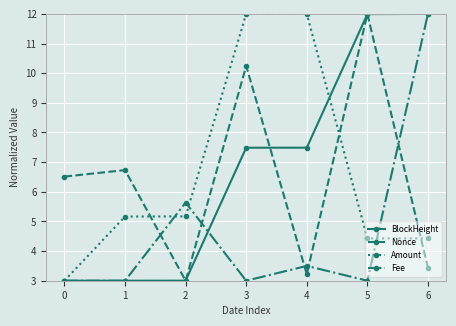

At which category does Fee reach its first local peak?

2